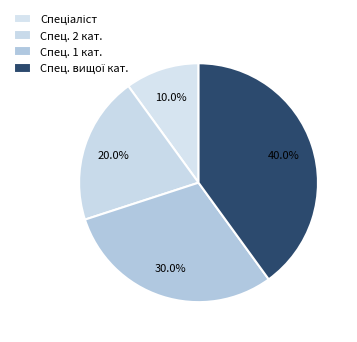

Count the number of slices in the pie.

4